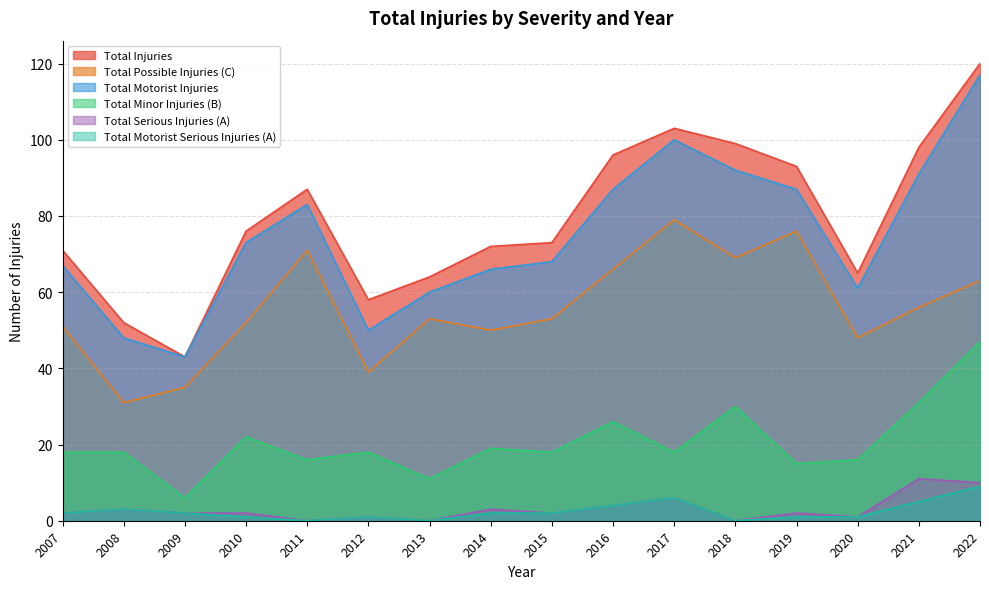

How many lines are shown in the chart?

6